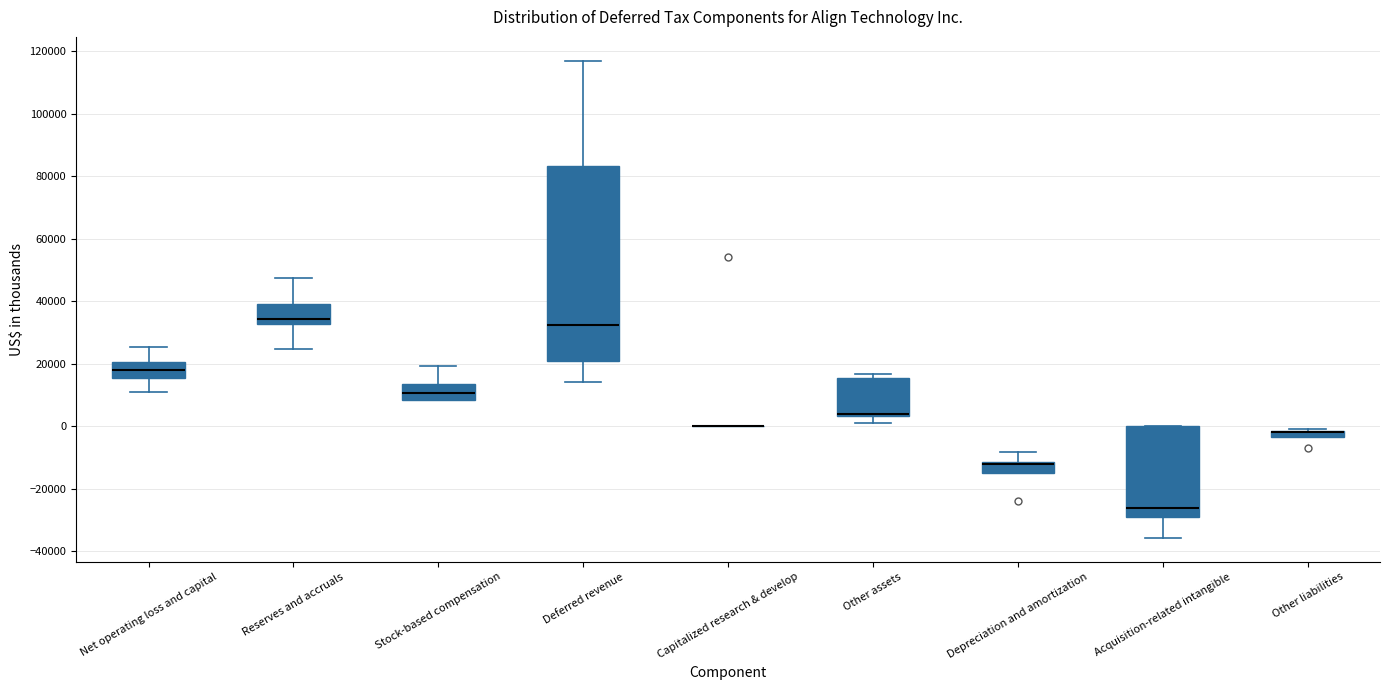

Comparing the boxes themselves (not the whiskers), which one is the tallest?

Deferred revenue